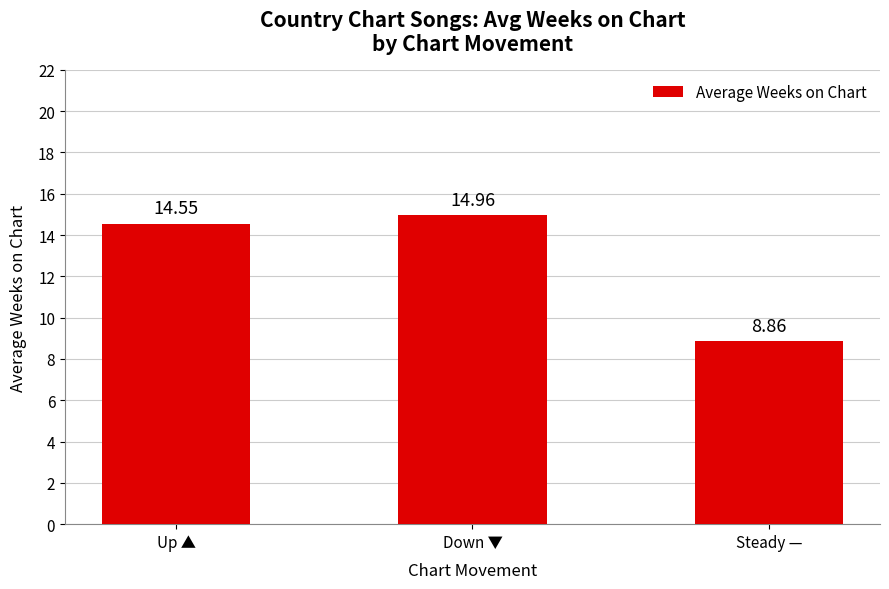

Is it true that the value at Down ▼ is 23.8?

False